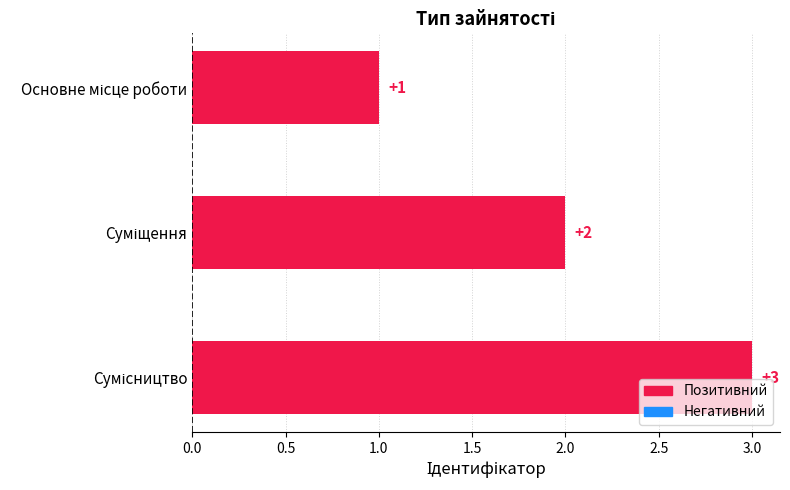

What is the value of the 3rd bar from the top?

3